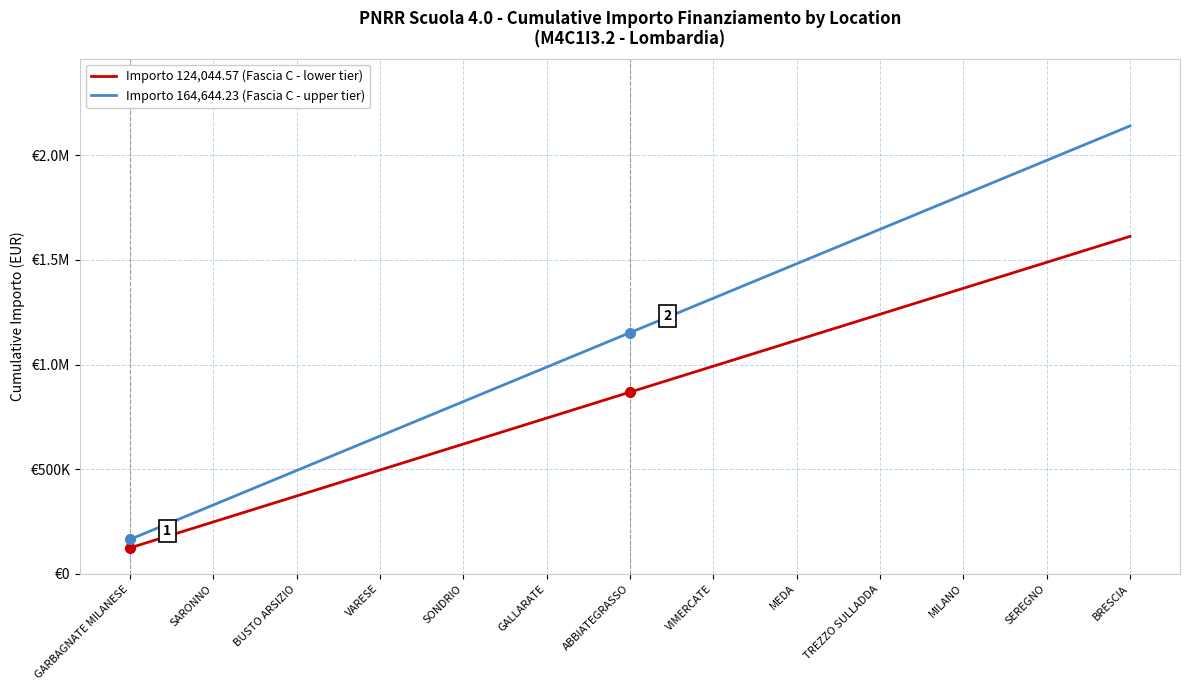

Is this an area chart (filled region under the line)?

No